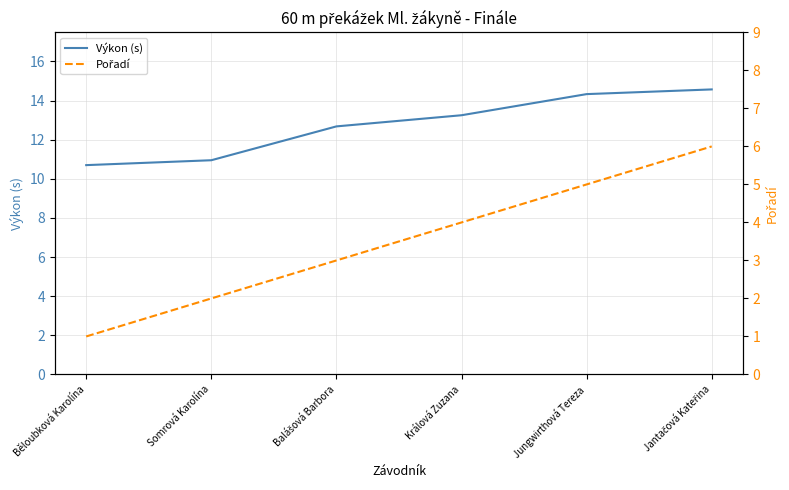

Read the Pořadí value at Jungwirthová Tereza.

5.0